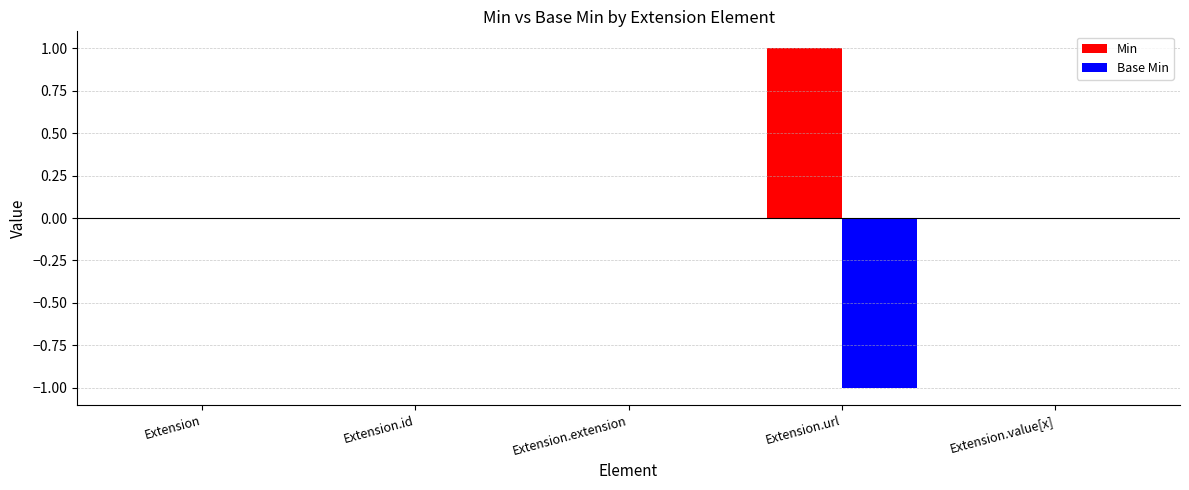

How many positive values does the Min series have?

1